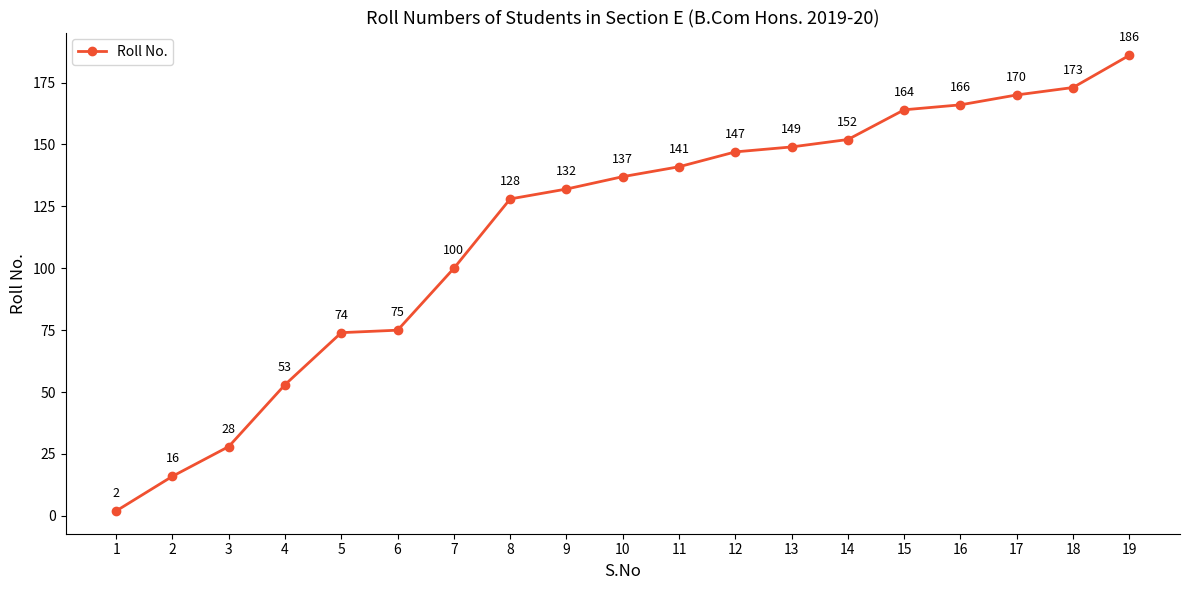

Reading left to right, what are all the values shown in this chart?

2	16	28	53	74	75	100	128	132	137	141	147	149	152	164	166	170	173	186